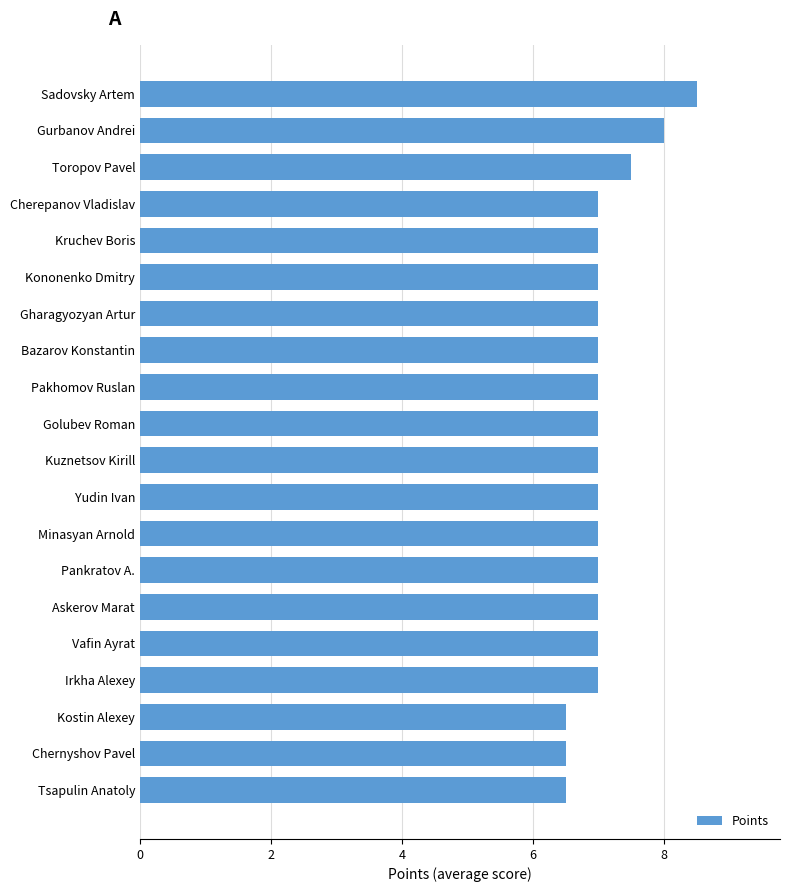

Are the bars grouped side by side (vs. stacked)?

No